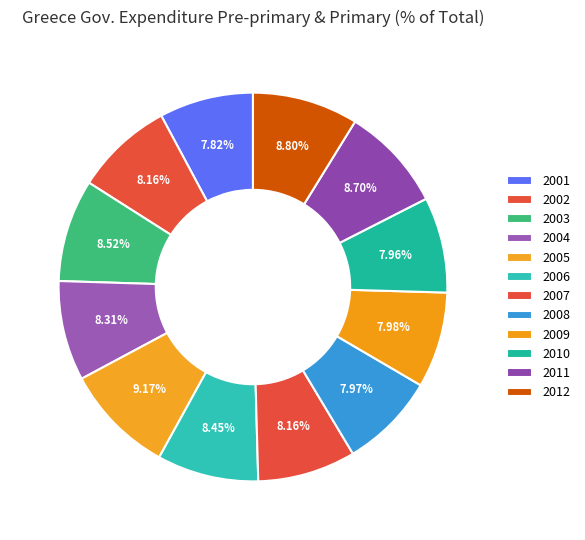

What is the ratio of the value at 2012 to the value at 2001?

1.1